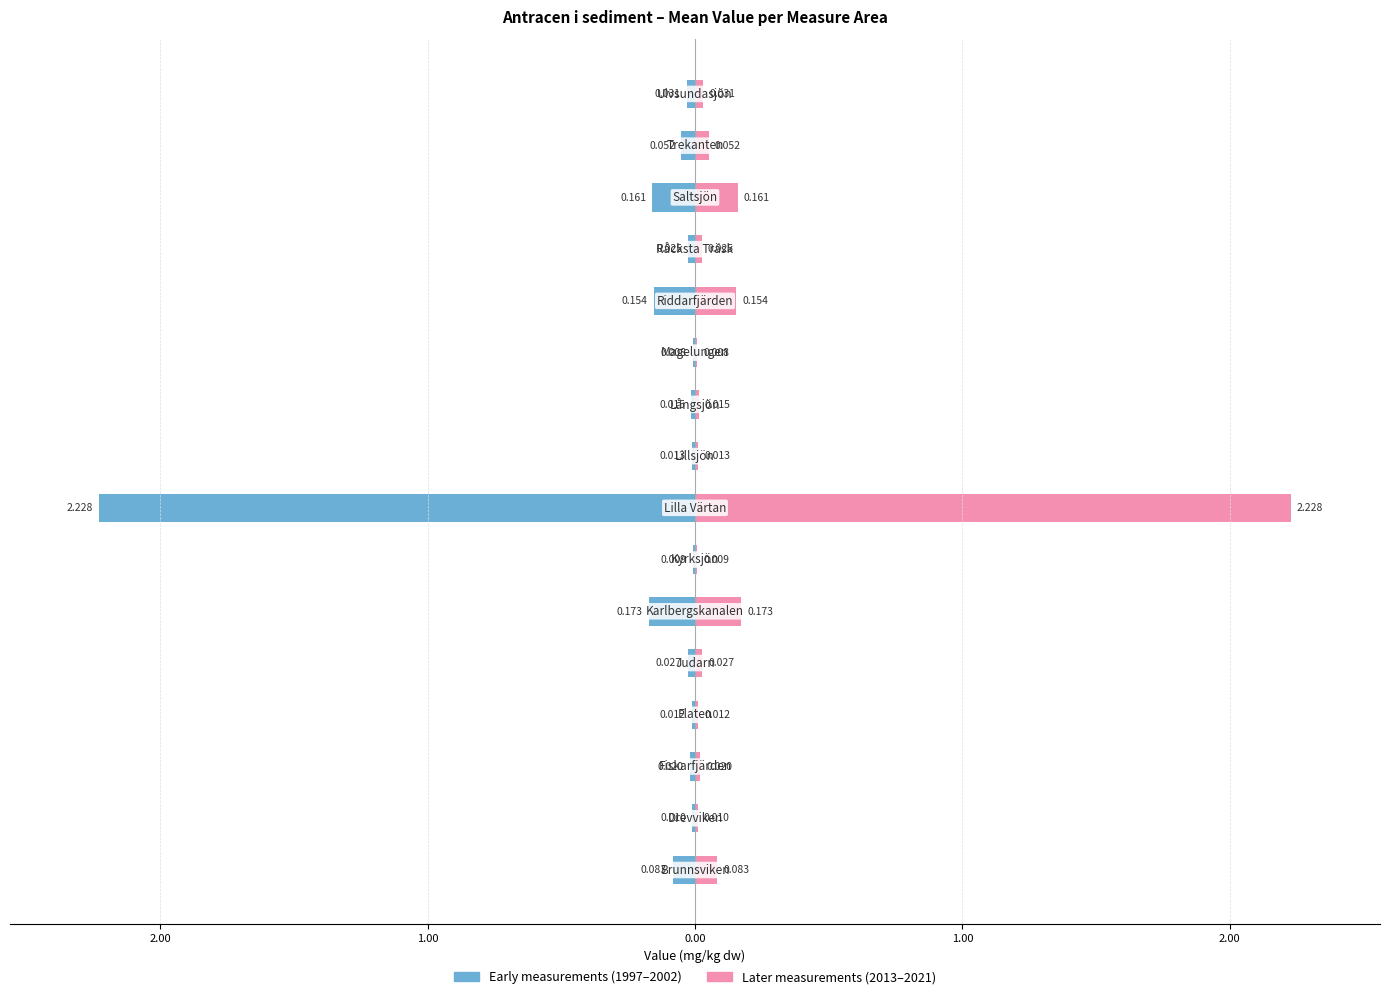

List the series in order of their overall mean, highest first.

Later measurements (2013–2021), Early measurements (1997–2002)